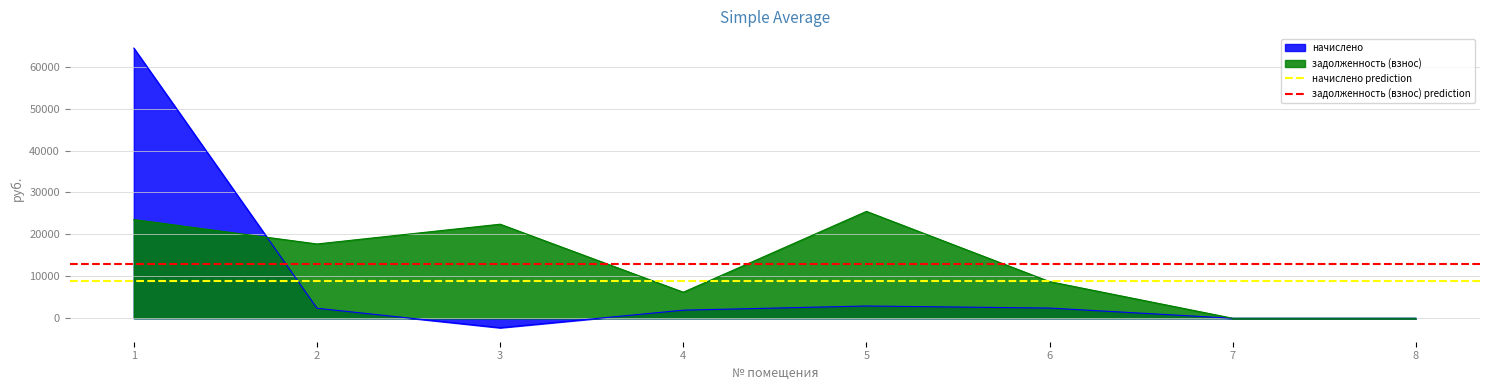

The value of задолженность (взнос) at 3 is 12838.9. True or false?

False